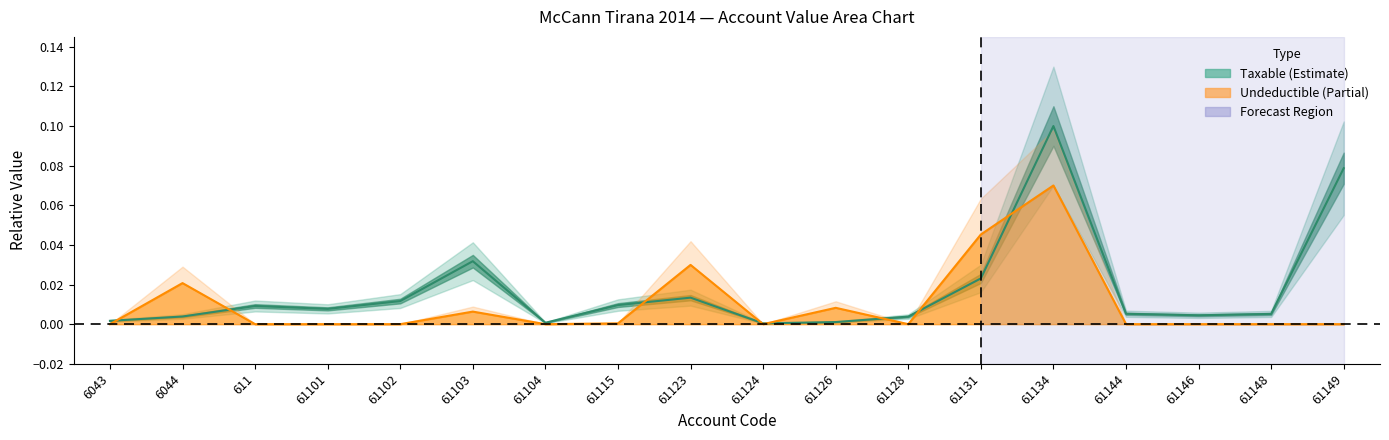

Which series ends up on top after the final intersection of Undeductible and Taxable (Estimate)?

Taxable (Estimate)